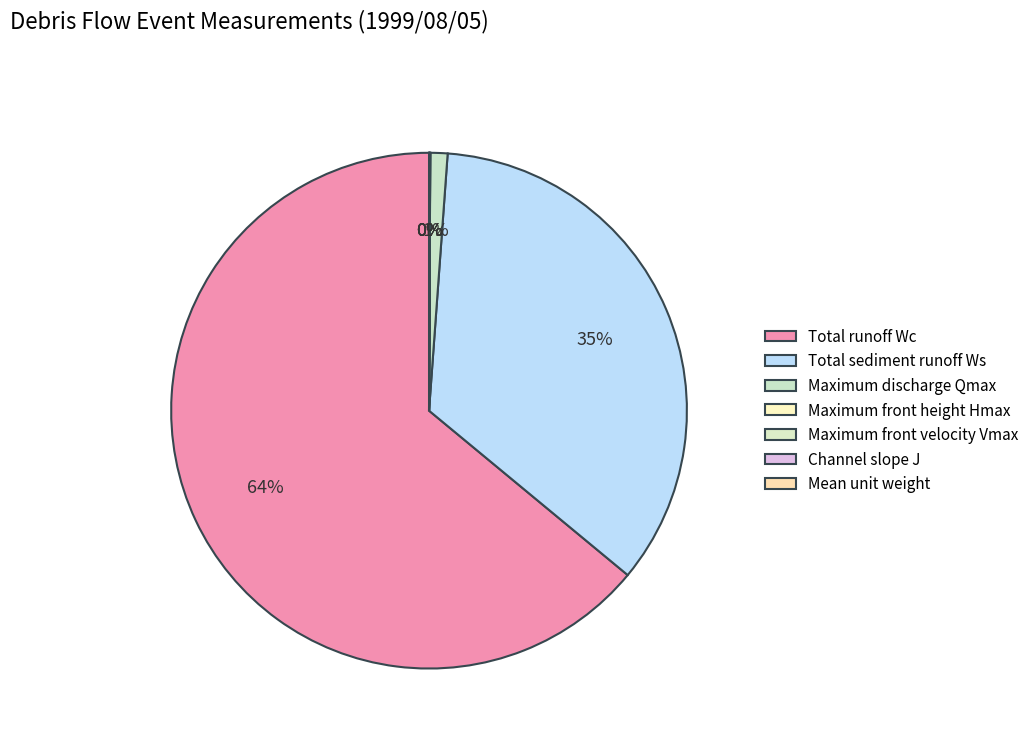

What is the change in value from Maximum front height Hmax to Maximum front velocity Vmax?

+6.4